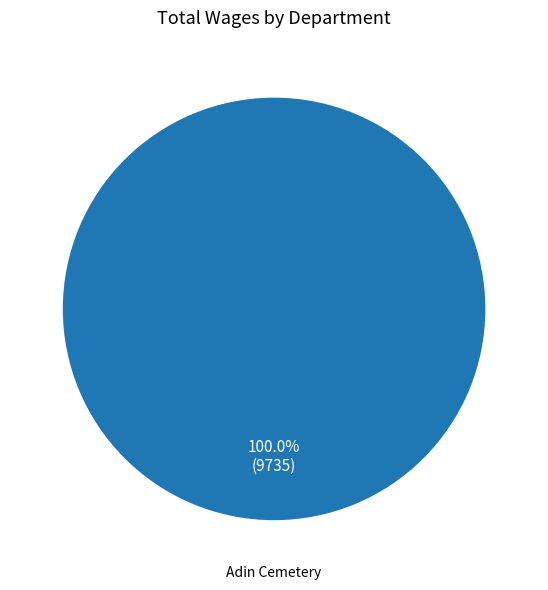

Does any single category account for the majority?

Yes